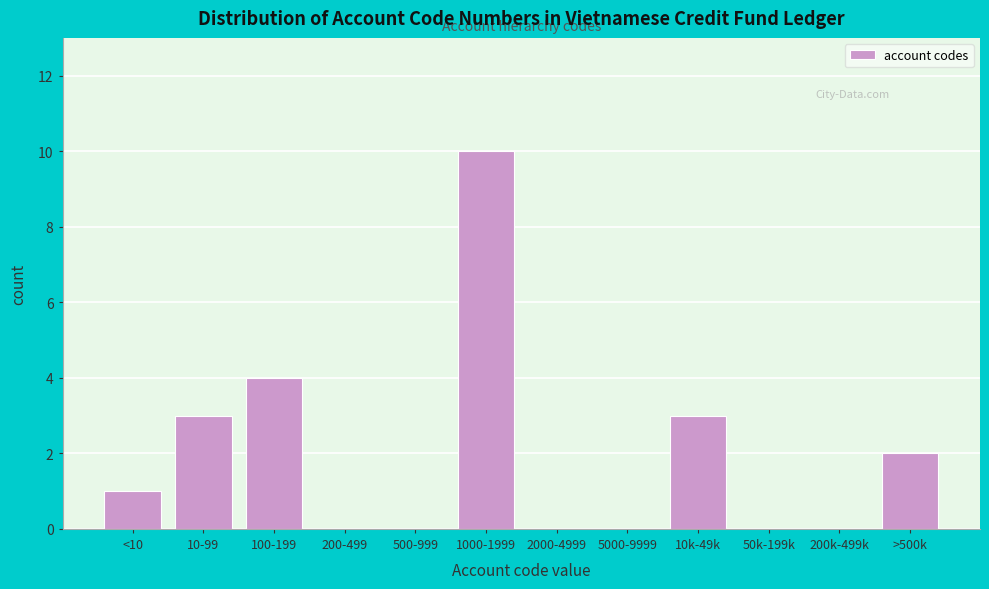

Reading left to right, list all the values displayed in this chart.

<10=1	10-99=3	100-199=4	200-499=0	500-999=0	1000-1999=10	2000-4999=0	5000-9999=0	10k-49k=3	50k-199k=0	200k-499k=0	>500k=2